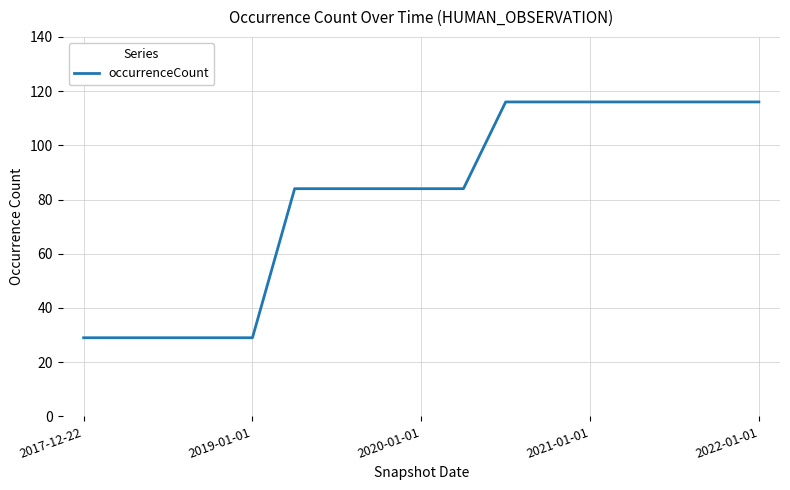

What is the minimum value shown in the chart?

29